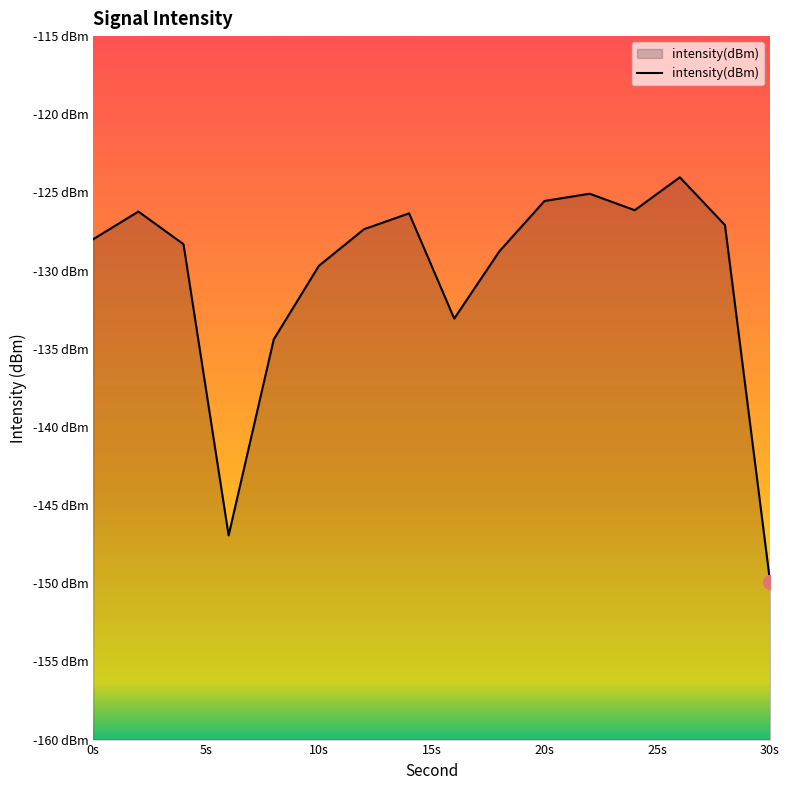

What is the sum of the values at 10s and 0s?

-256.3